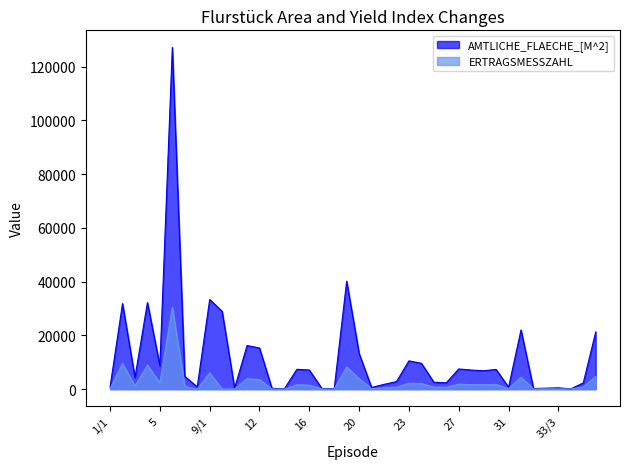

What is the label of the 24th point from the right?

16